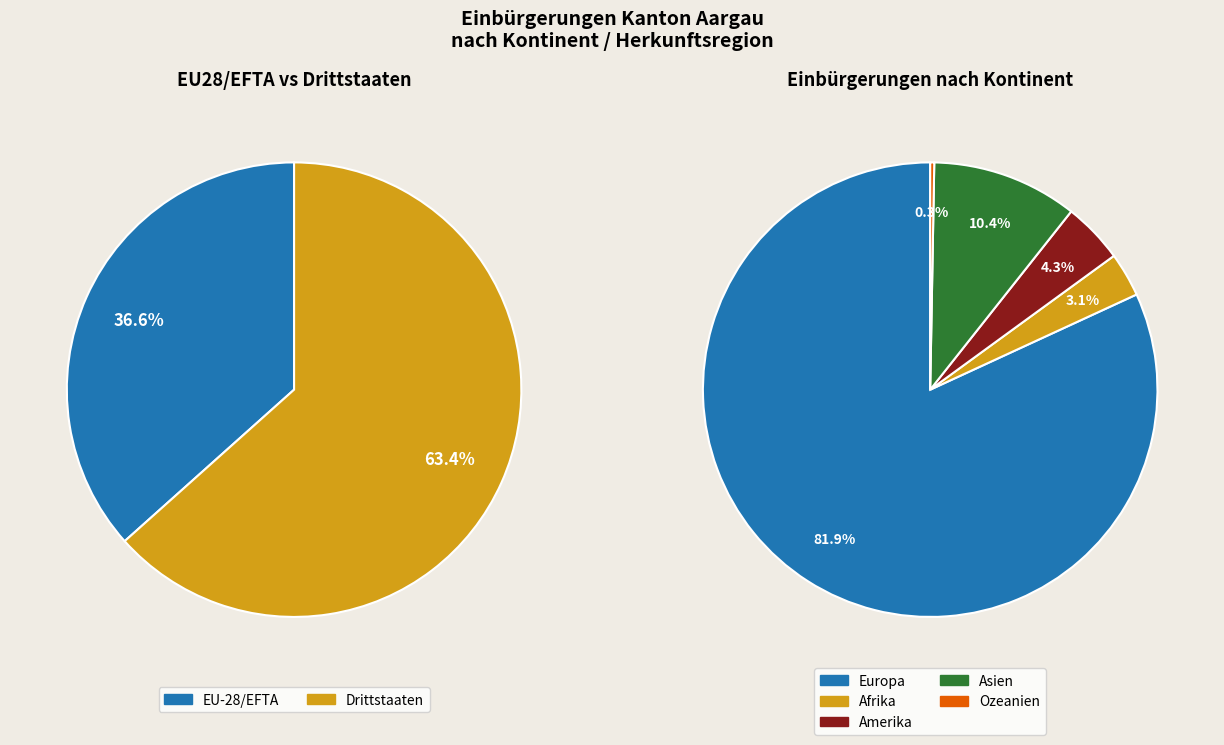

What is the ratio of the value at Amerika to the value at Europa?

0.1